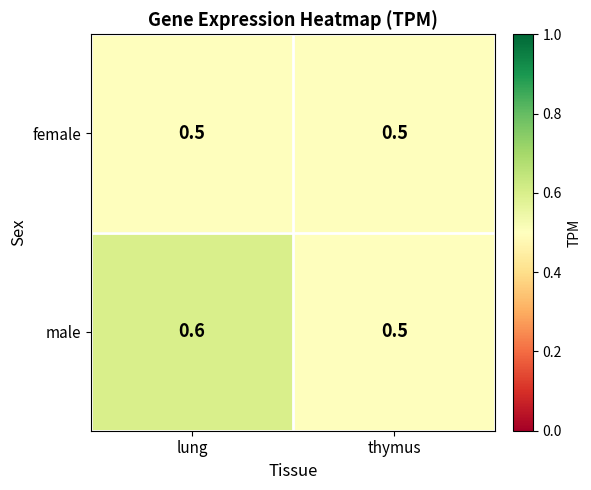

Reading right to left, transcribe all the data shown in this chart.

female: 0.5	0.5
male: 0.5	0.6